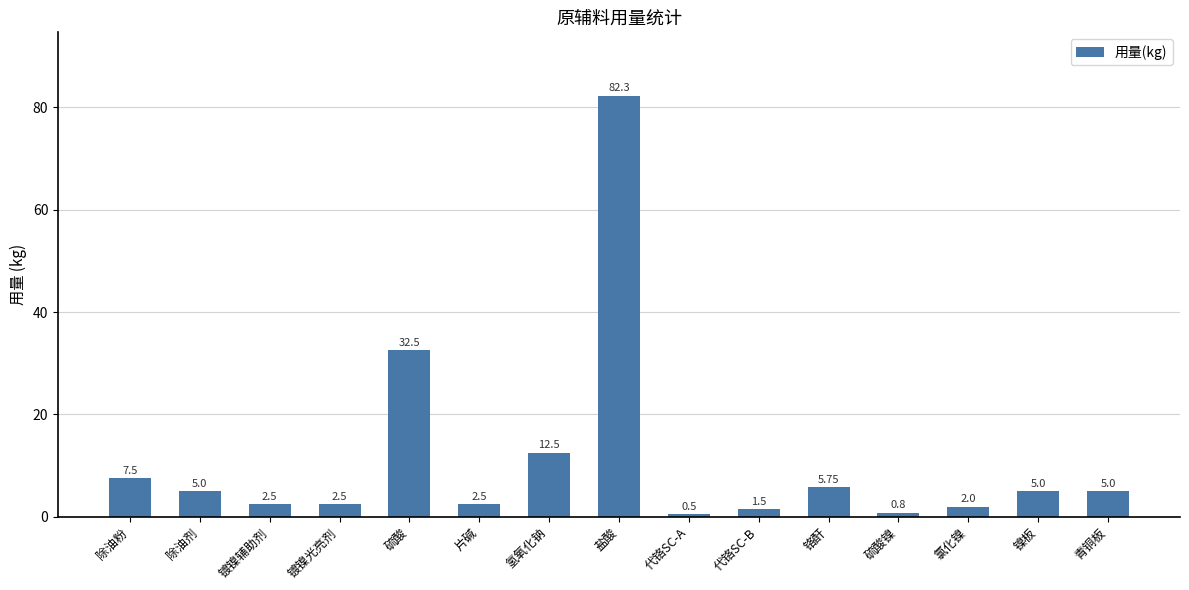

At which category does the chart reach its peak across all series?

盐酸